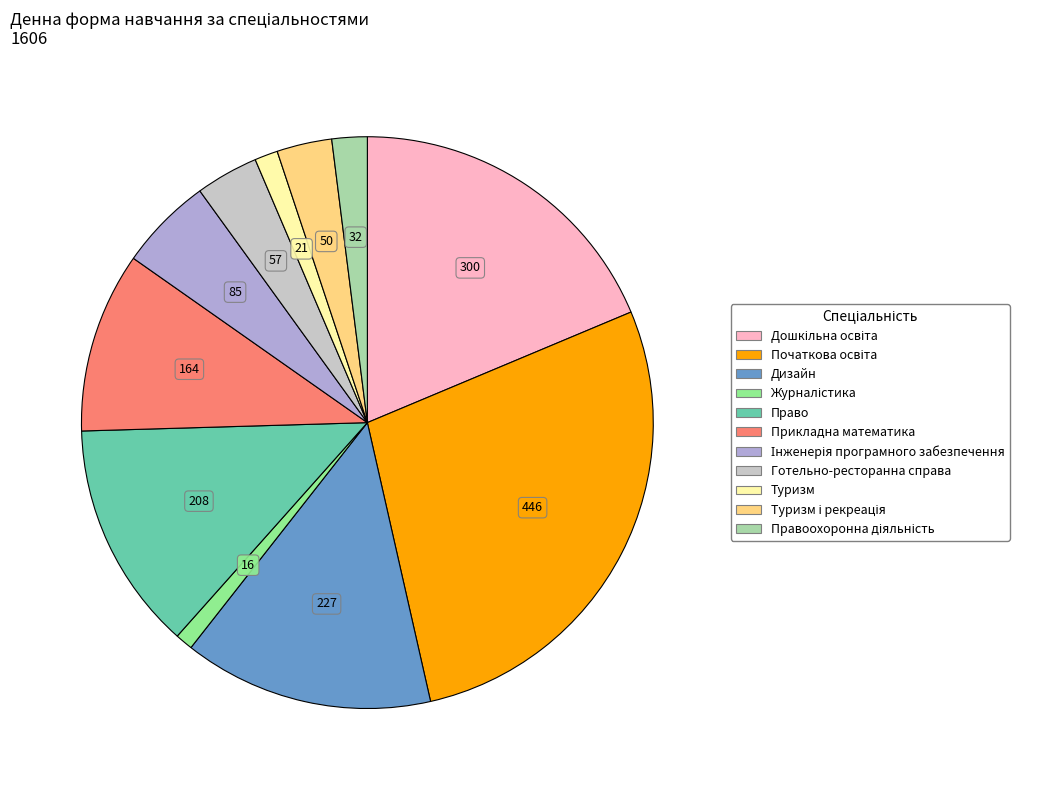

Is there any slice that represents more than half of the pie?

No